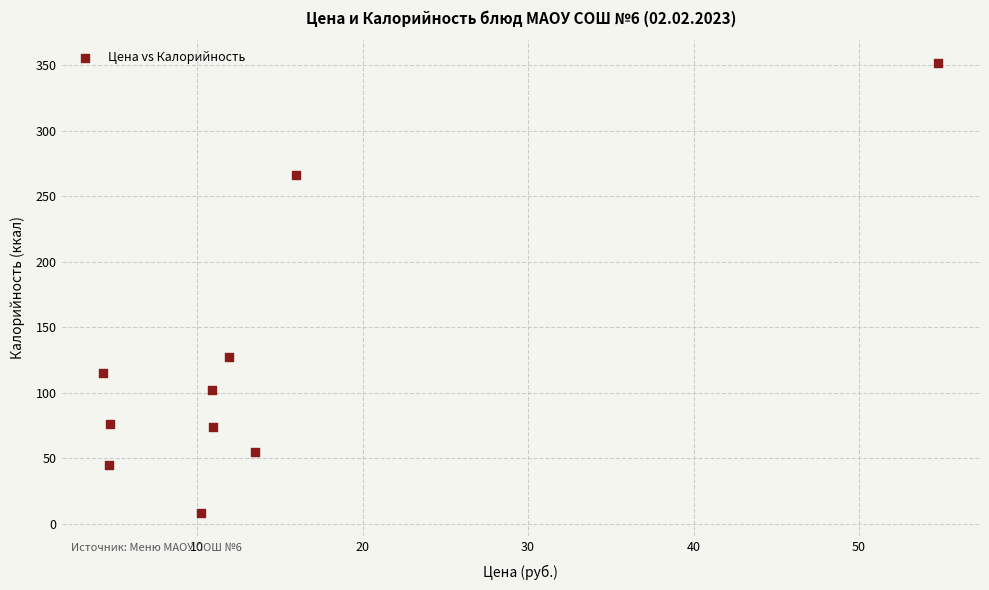

What Y value in the scatter plot is closest to 180?

127